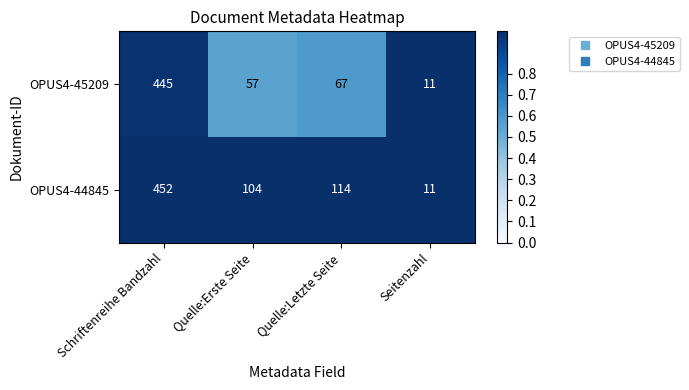

Reading left to right, what are all the values shown in this chart?

OPUS4-45209: 445	57	67	11
OPUS4-44845: 452	104	114	11